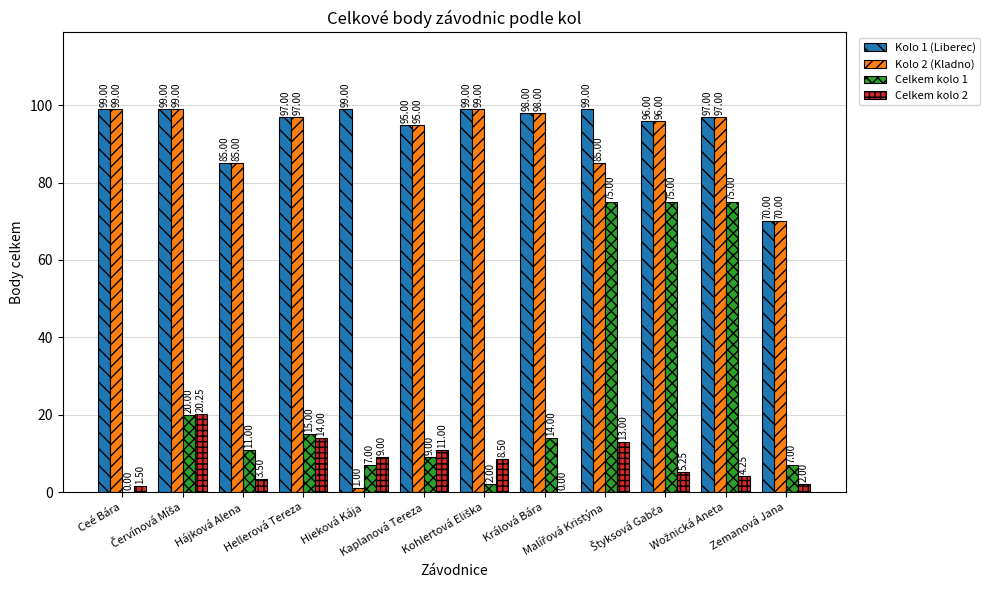

Which series has the largest total across all categories?

Kolo 1 (Liberec)